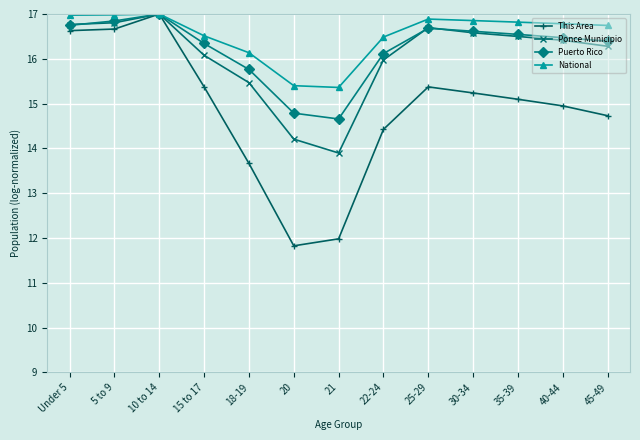

The value of National at Under 5 is 29.1. True or false?

False